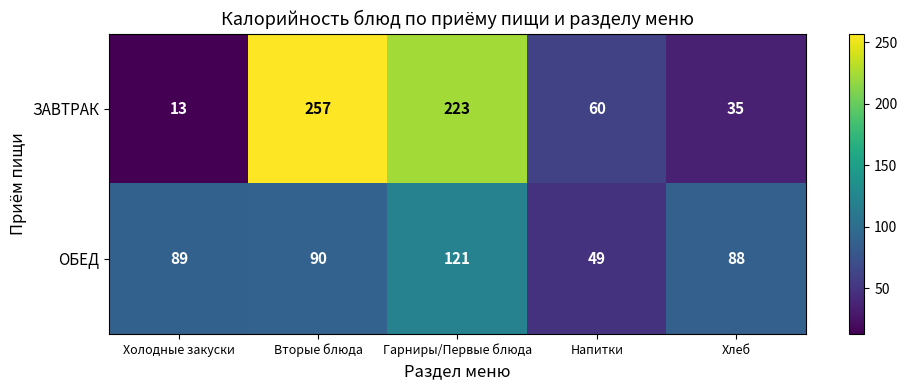

What is the sum of all ОБЕД values?

437